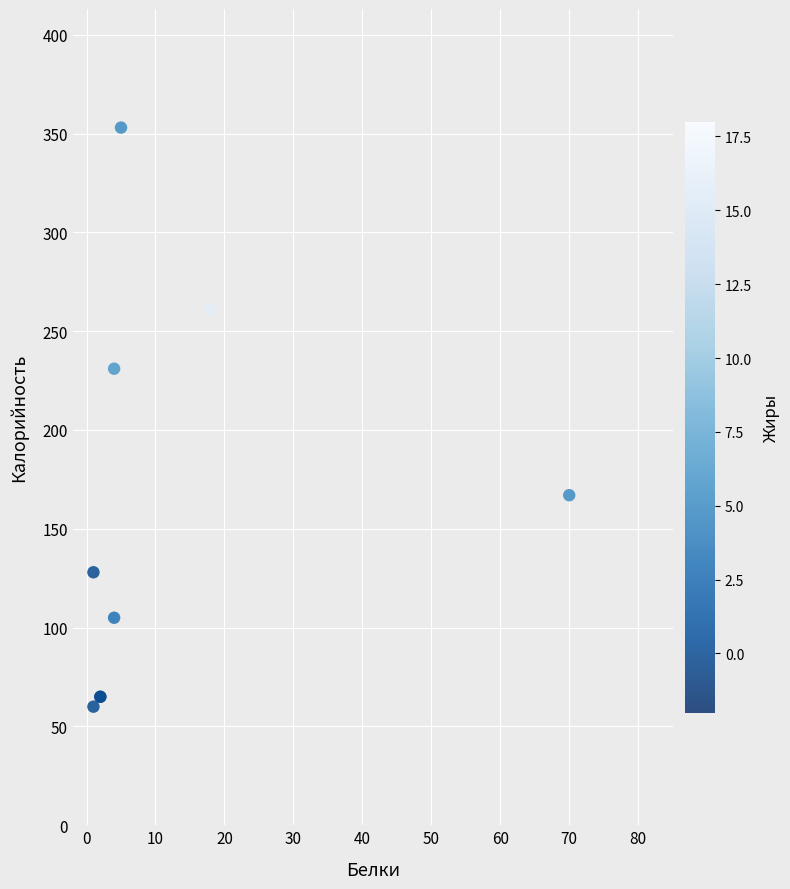

What Y value in the scatter plot is closest to 206?

231